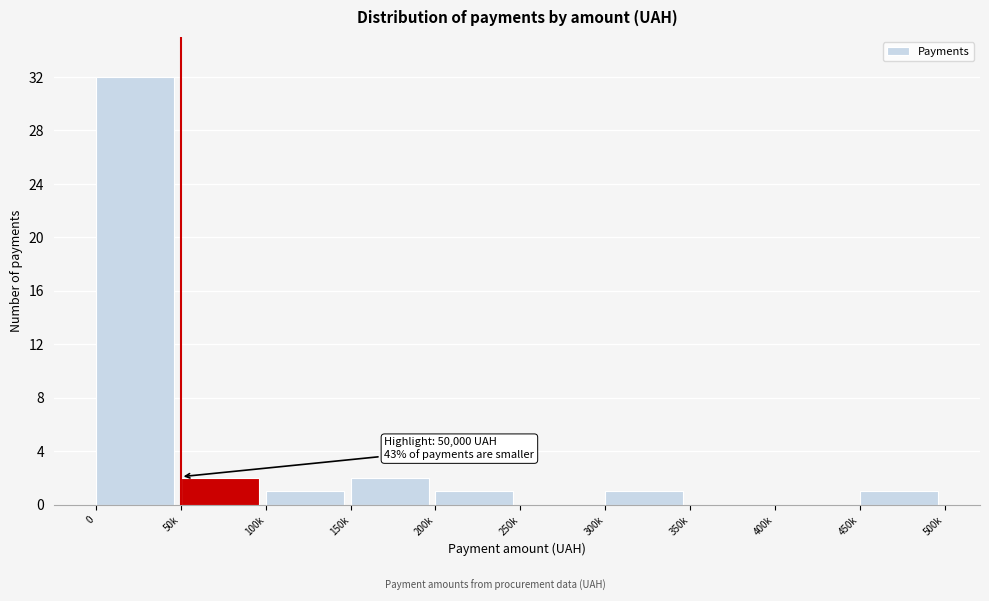

Reading left to right, list all the values displayed in this chart.

0=32	50k=2	100k=1	150k=2	200k=1	250k=0	300k=1	350k=0	400k=0	450k=1